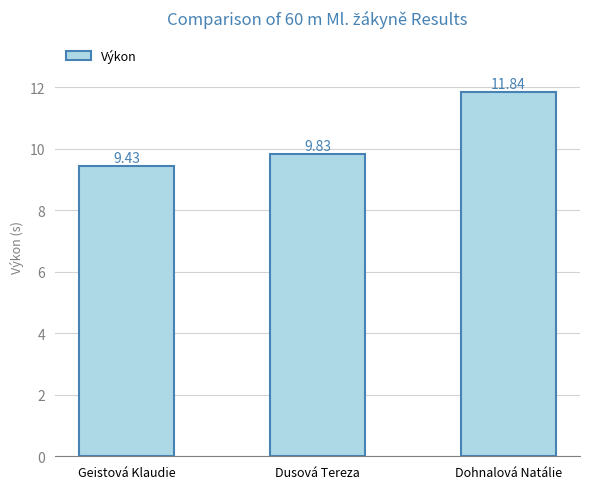

What is the value of the 1st bar from the left?

9.4